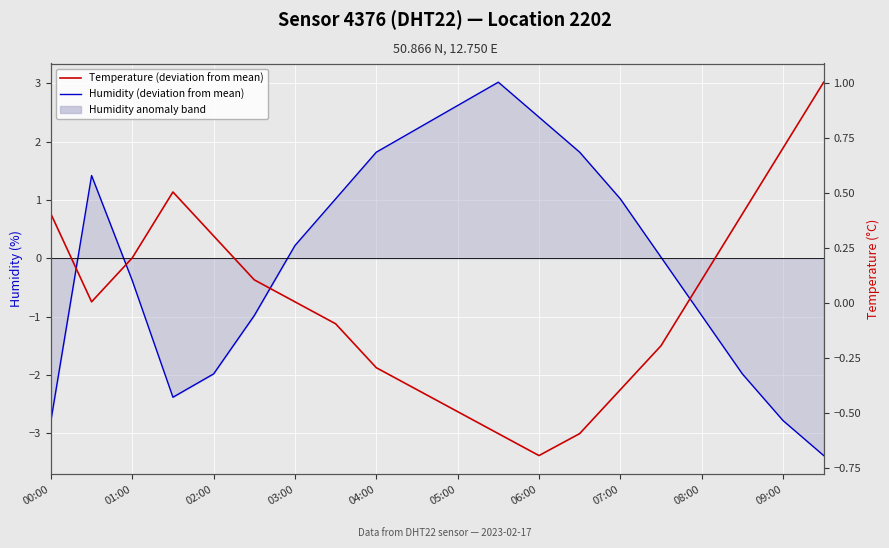

How many data points in Humidity (deviation from mean) are less than 0?

9